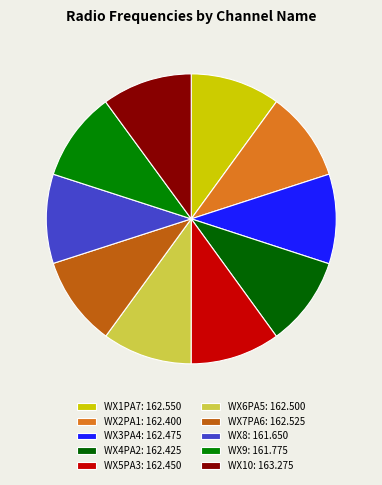

To the nearest percent, what percentage of the pie is WX1PA7?

10%